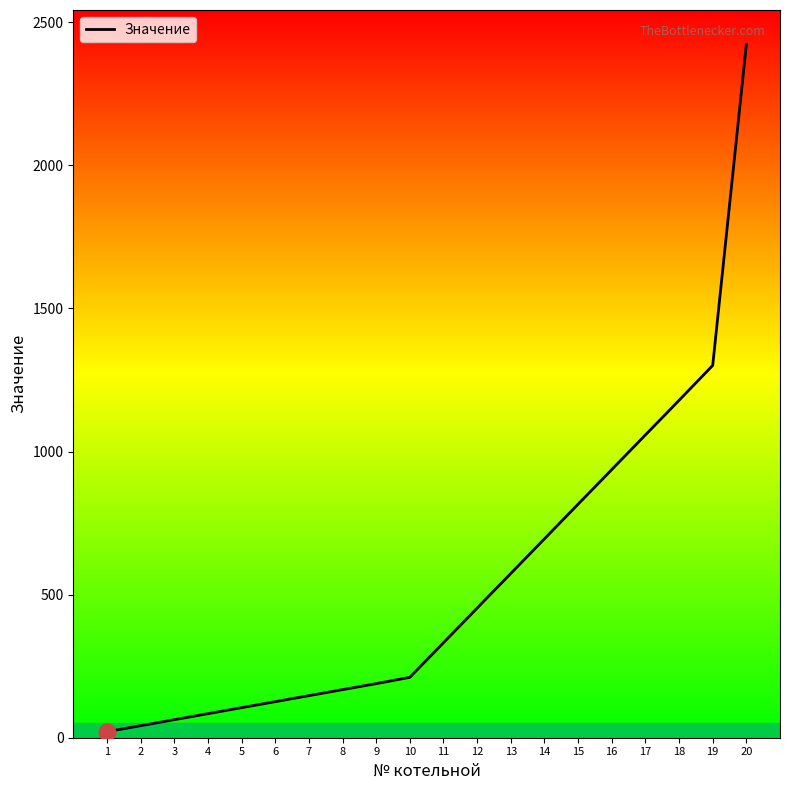

Reading right to left, list all the values displayed in this chart.

20=2422	19=1301	18=1179	17=1058	16=937	15=816	14=695	13=574	12=453	11=332	10=211	9=189	8=168	7=147	6=126	5=105	4=84	3=63	2=42	1=21